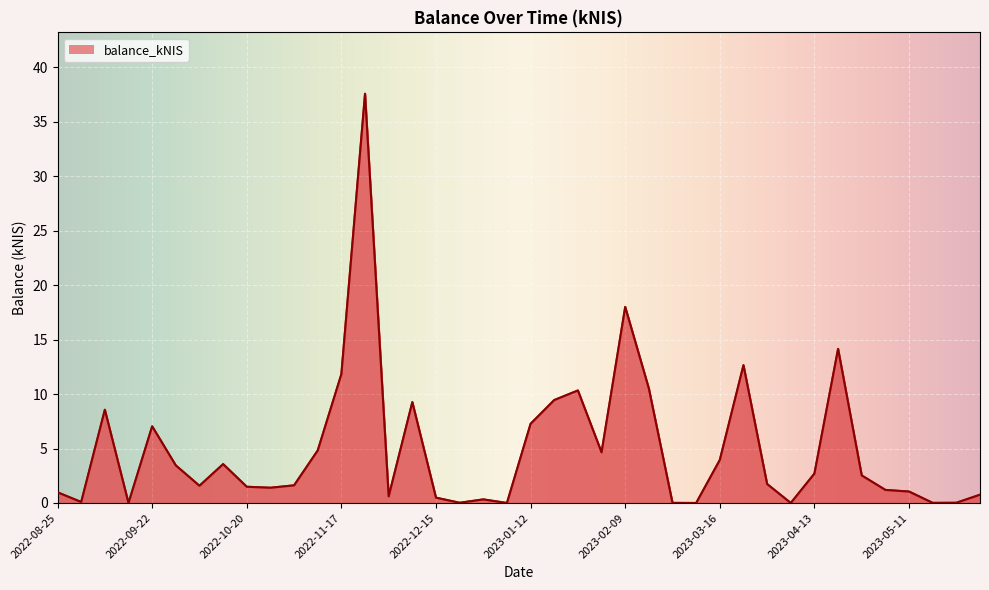

What is the greatest value displayed?

37.6